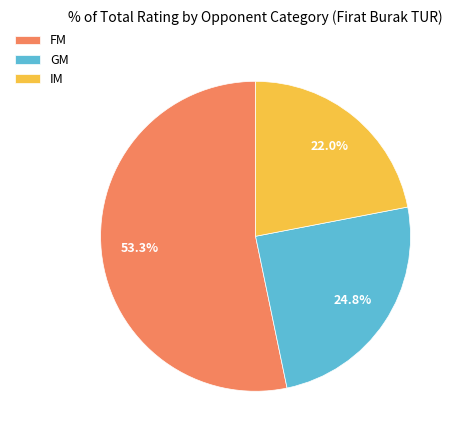

What is the largest slice in the pie chart?

FM